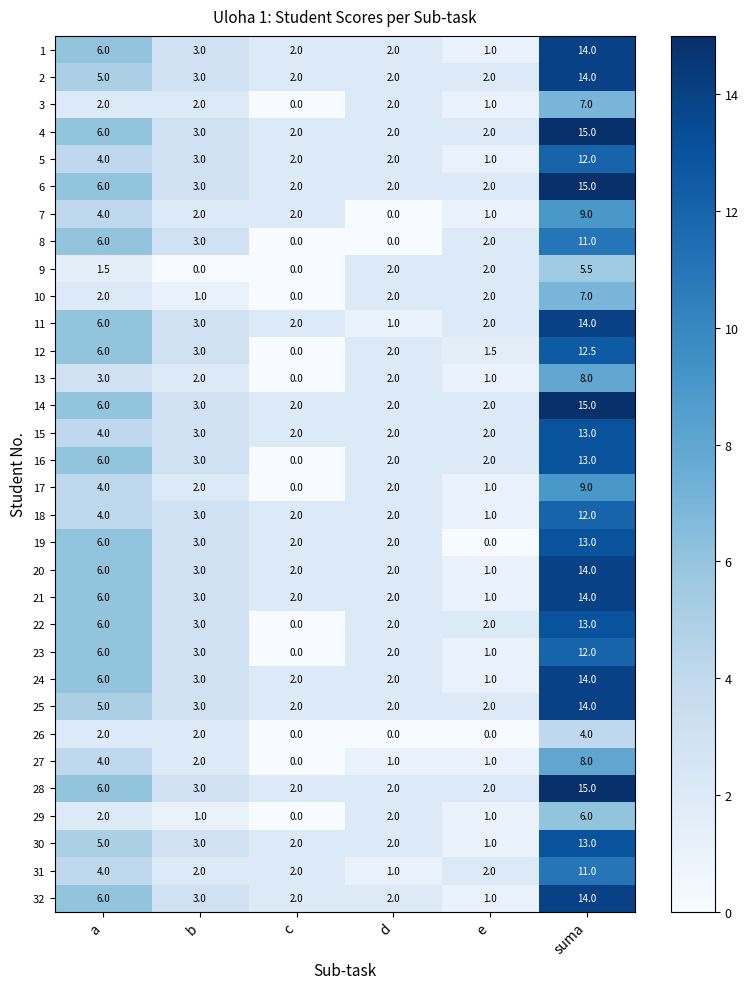

True or false: 11 has a value of 1.0 at d.

True